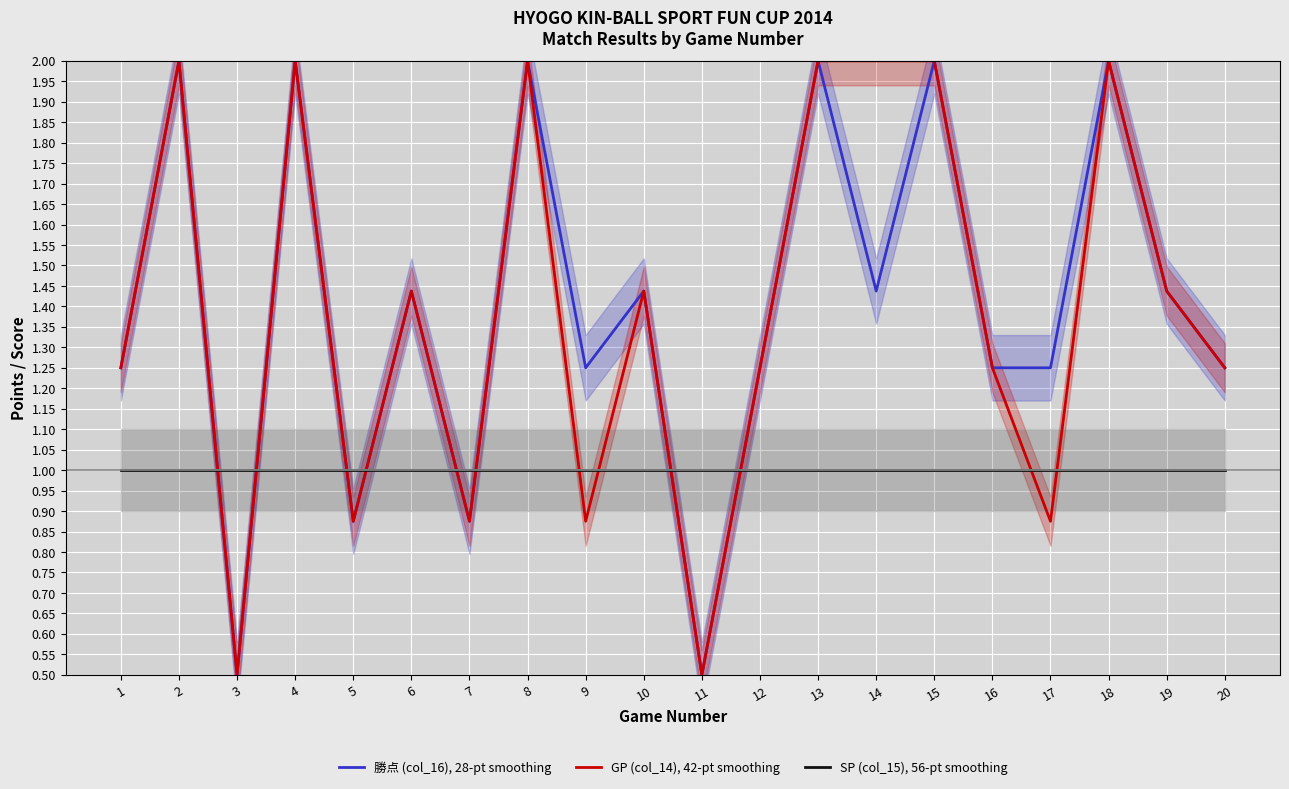

How many data points does each series have?

20